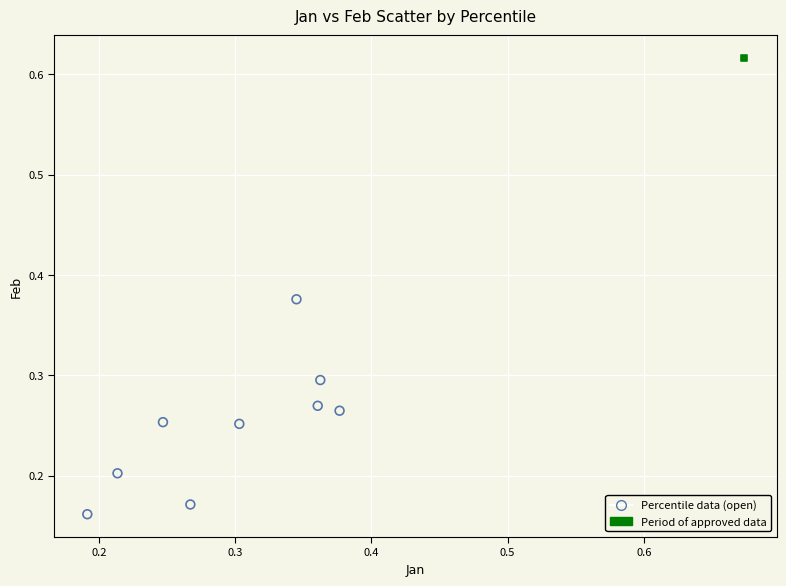

What are all the series names shown in the legend?

Percentile data (open), Period of approved data